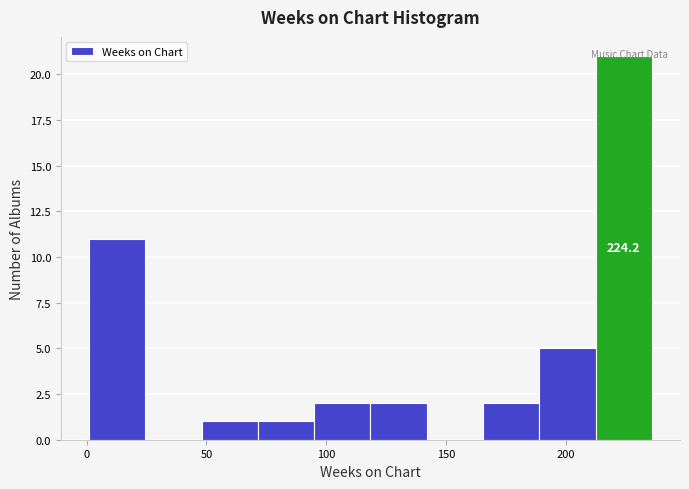

Over which range of the x-axis is the bar tallest?

212.5 to 236.0